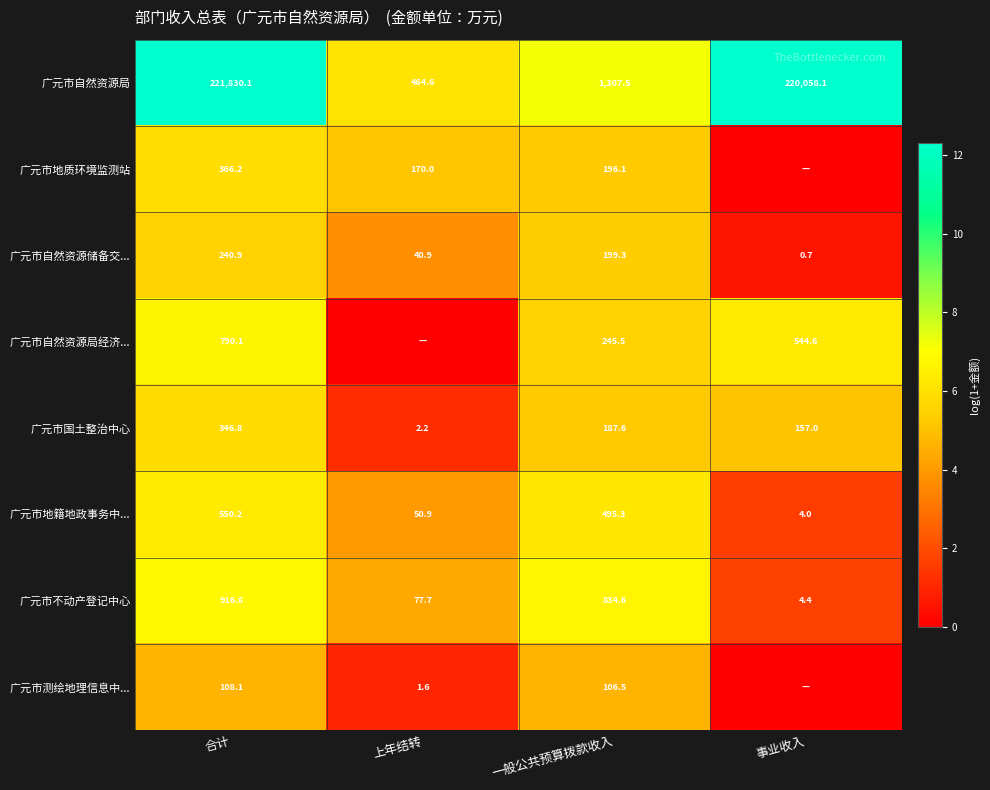

The 广元市测绘地理信息中... series shows 2.5 at 上年结转. True or false?

False